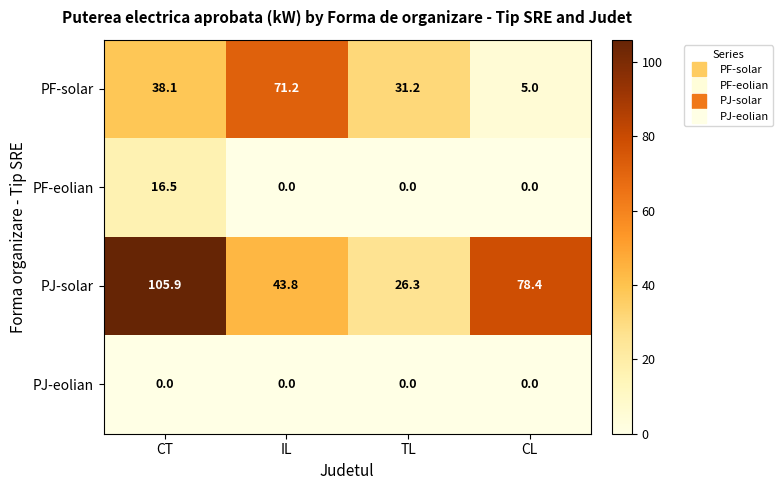

Reading left to right, list all the values displayed in this chart.

PF-solar: CT=38.1	IL=71.2	TL=31.2	CL=5.0
PF-eolian: CT=16.5	IL=0.0	TL=0.0	CL=0.0
PJ-solar: CT=105.9	IL=43.8	TL=26.3	CL=78.4
PJ-eolian: CT=0.0	IL=0.0	TL=0.0	CL=0.0